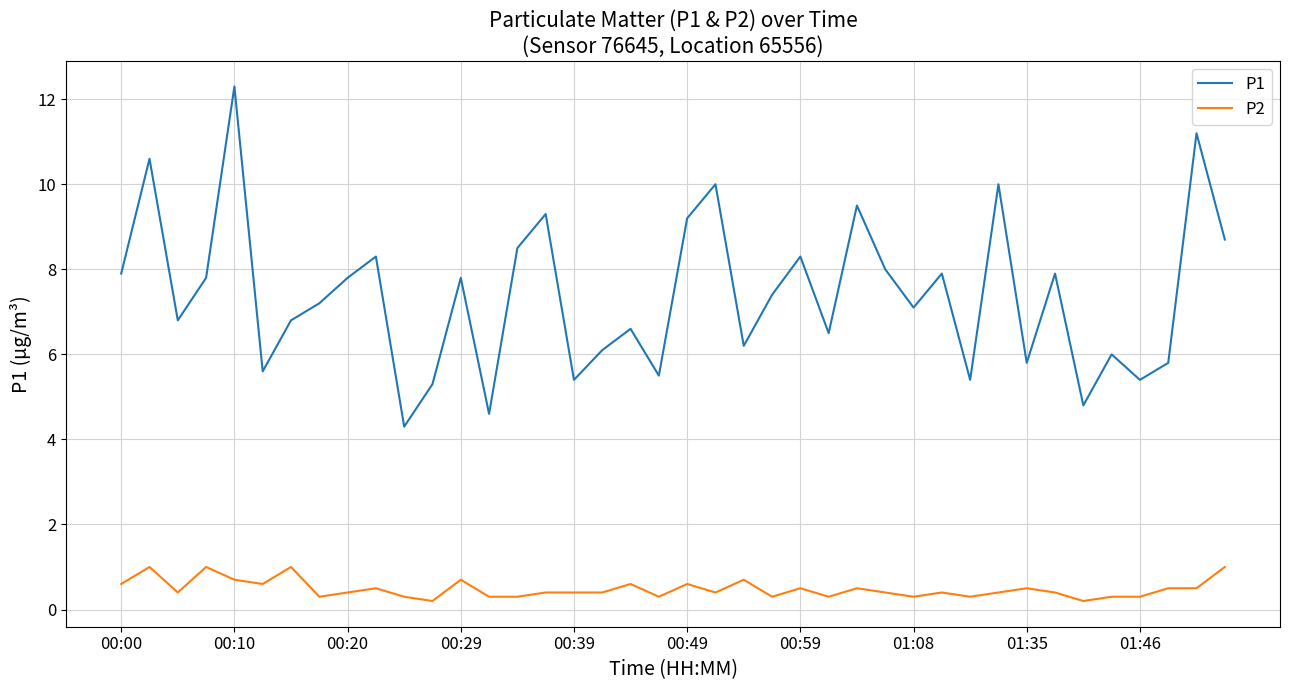

True or false: P1 and P2 cross at least once.

False